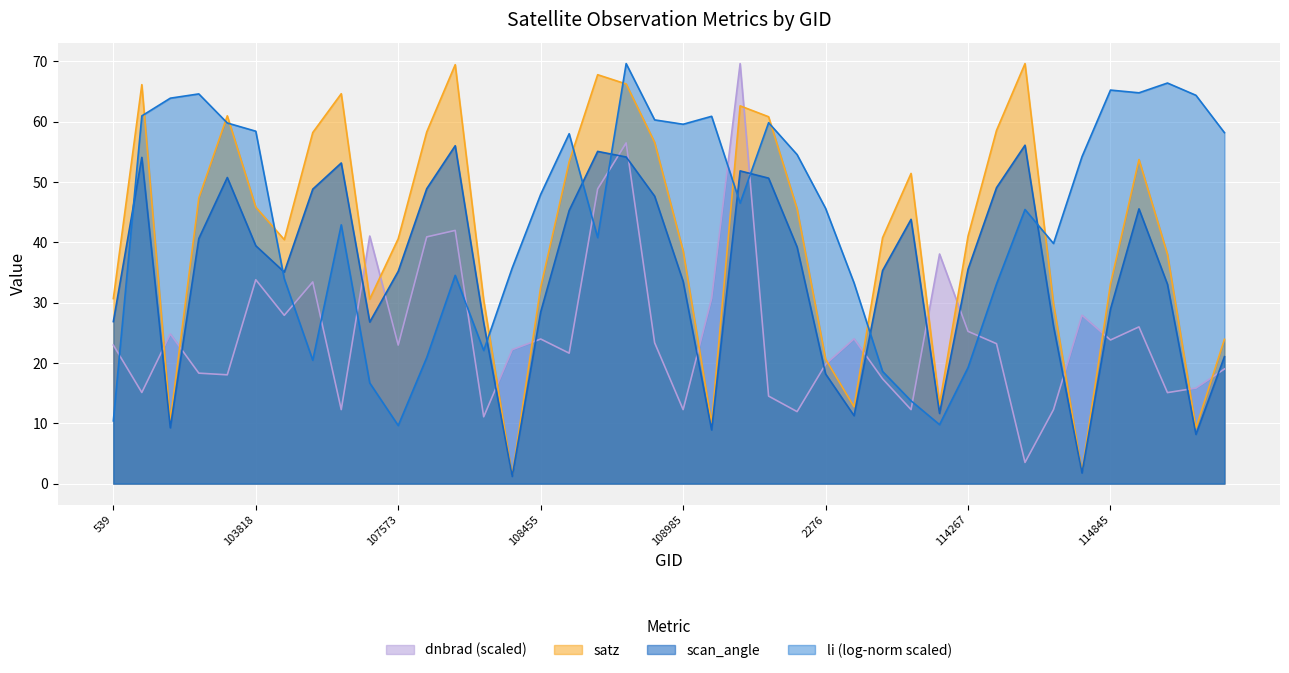

What is the value of the scan_angle point at the 13th from the left?

56.0